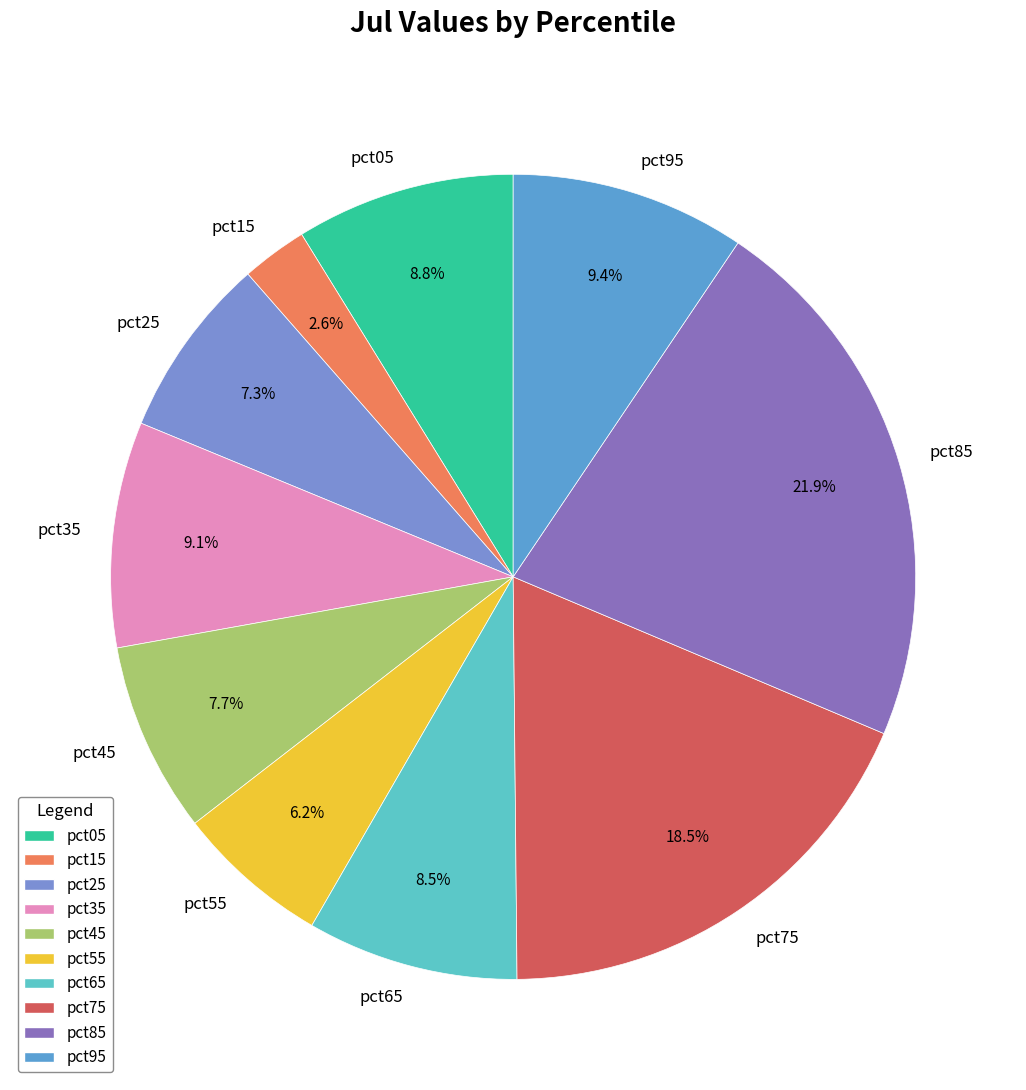

To the nearest percent, what portion does pct85 represent?

22%